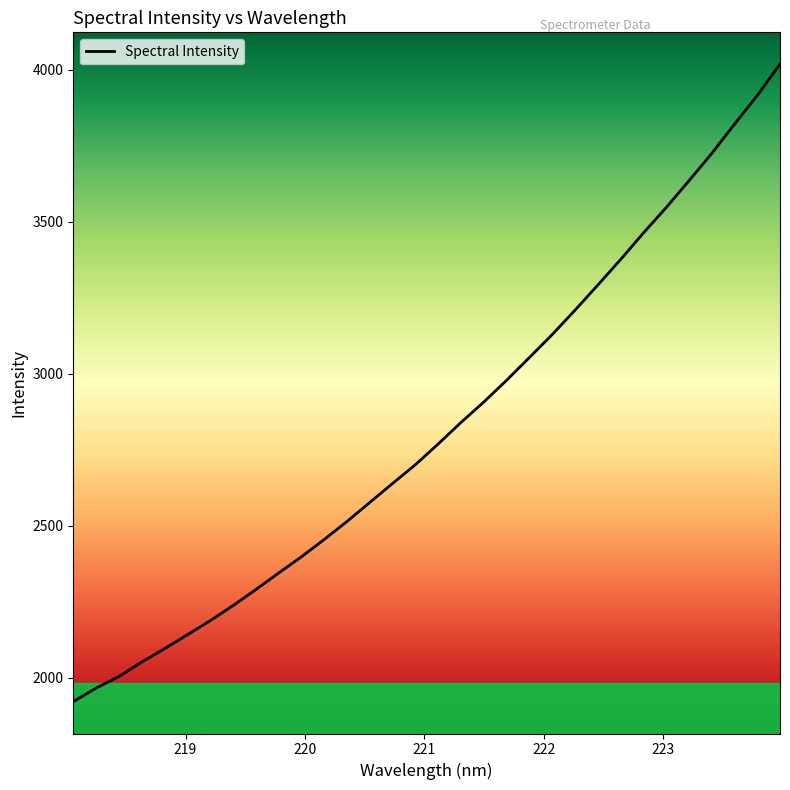

Reading left to right, what are all the values shown in this chart?

1921.3	1965.7	2003.8	2051.3	2095.3	2141.1	2187.3	2237.0	2289.8	2344.2	2397.6	2454.6	2513.8	2576.5	2638.9	2700.6	2768.9	2839.6	2906.7	2978.1	3053.0	3128.5	3208.6	3291.1	3375.1	3462.2	3545.8	3634.0	3723.8	3820.1	3914.4	4017.5